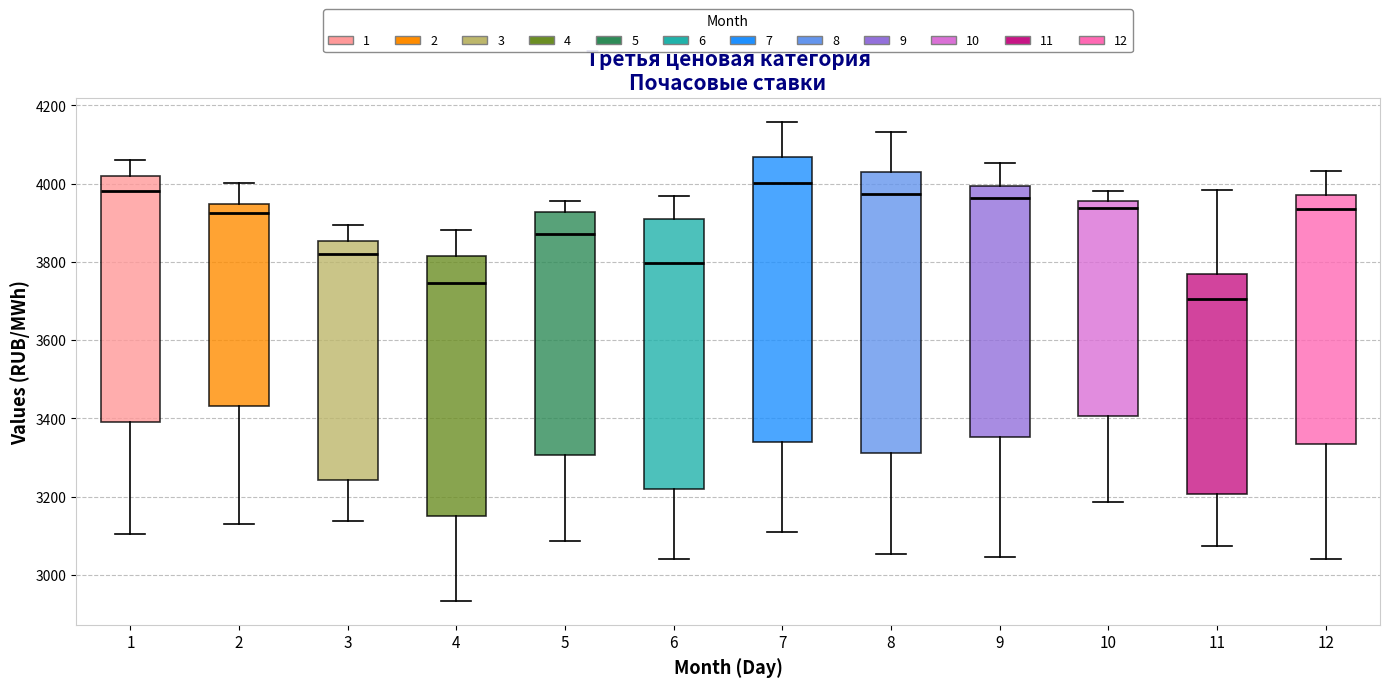

Where does the median line of the box at x = 11 sit on the y-axis? The values are not printed on the chart, so give them approximately, as read against the axis.

3700